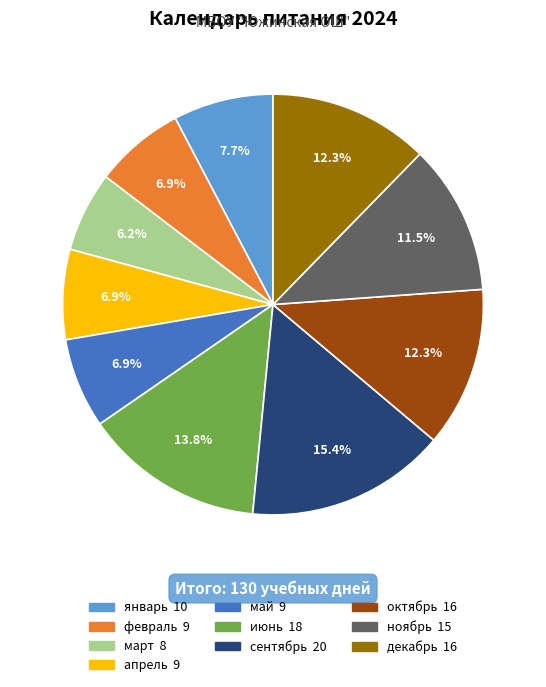

Count the number of slices in the pie.

10